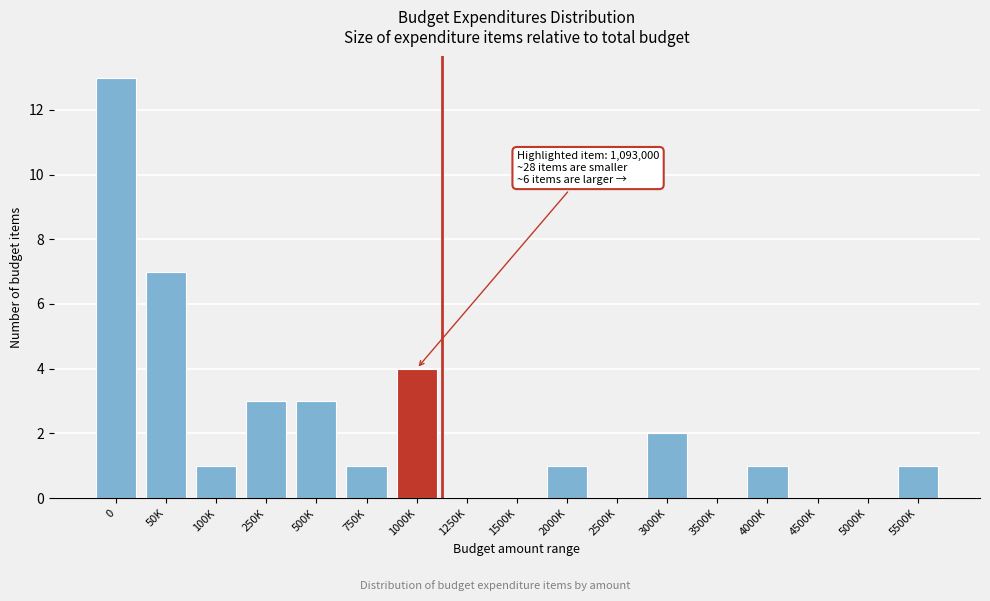

Reading left to right, transcribe all the data shown in this chart.

0=13	50K=7	100K=1	250K=3	500K=3	750K=1	1000K=4	1250K=0	1500K=0	2000K=1	2500K=0	3000K=2	3500K=0	4000K=1	4500K=0	5000K=0	5500K=1